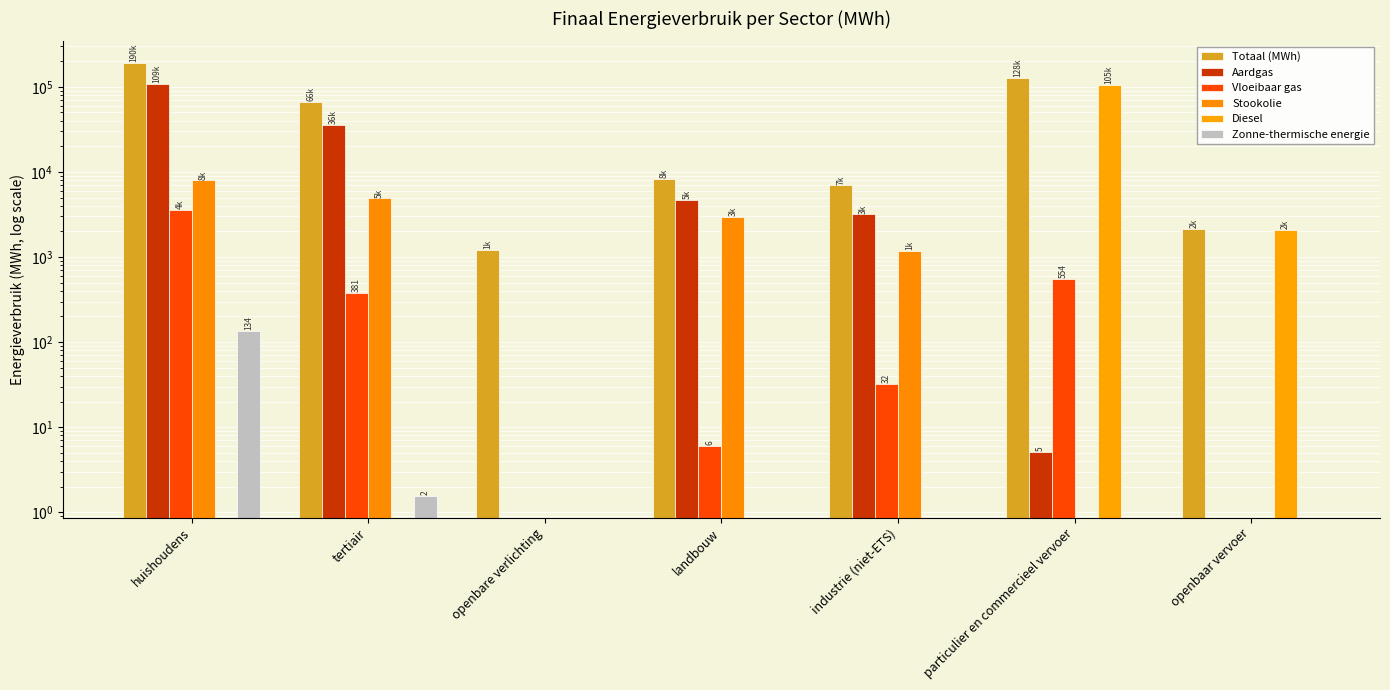

True or false: Aardgas has a value of 7678.2 at landbouw.

False